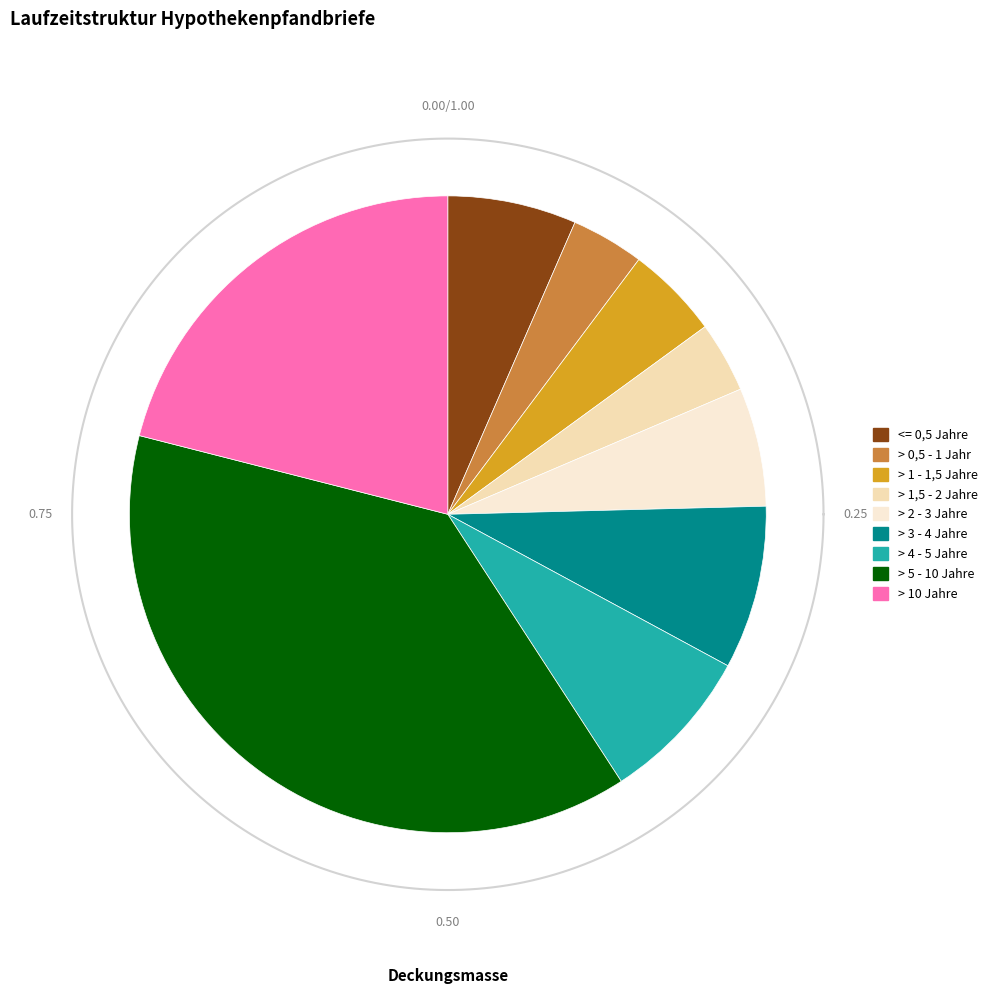

To the nearest percent, what is the difference between the > 3 - 4 Jahre and > 5 - 10 Jahre slice percentages?

30%